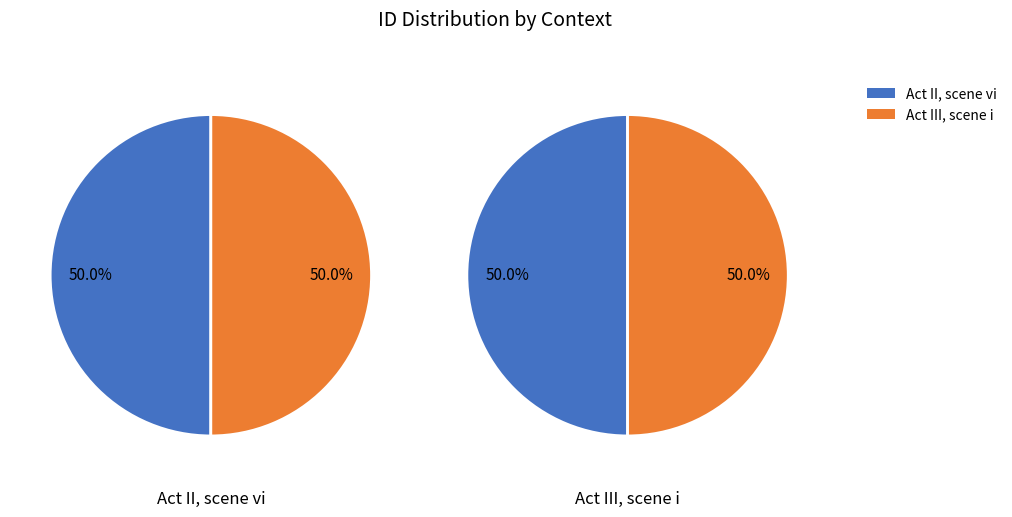

Combined, do Act III scene i and Act II scene vi account for over 50%?

Yes